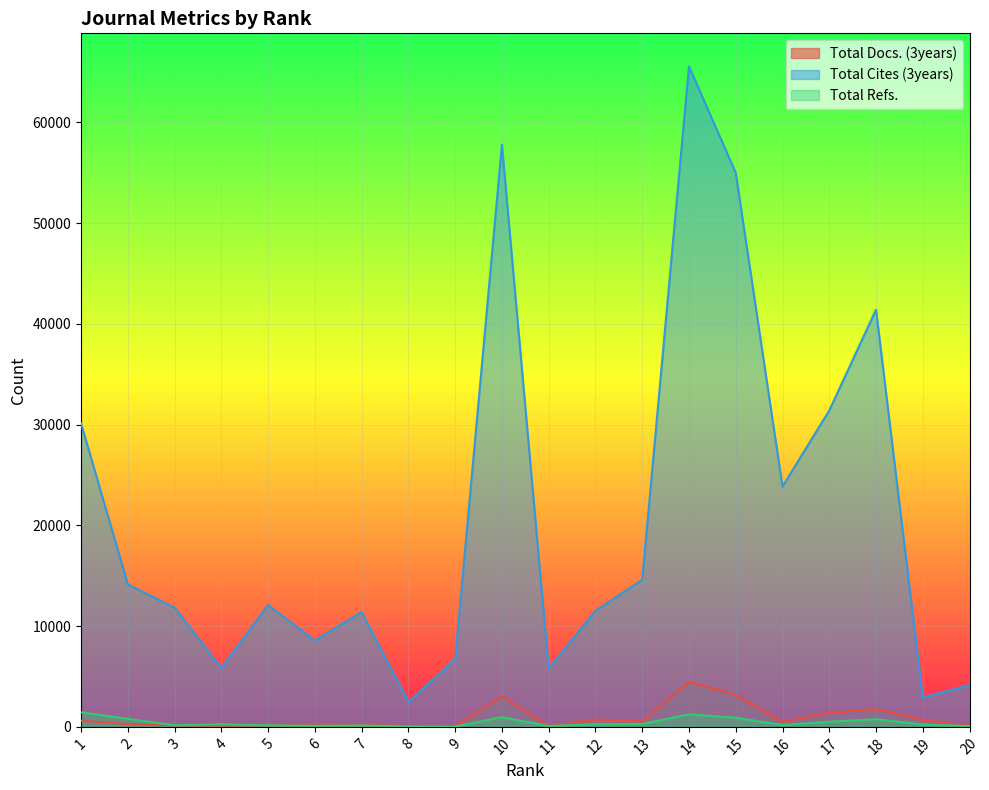

How many lines are shown in the chart?

3